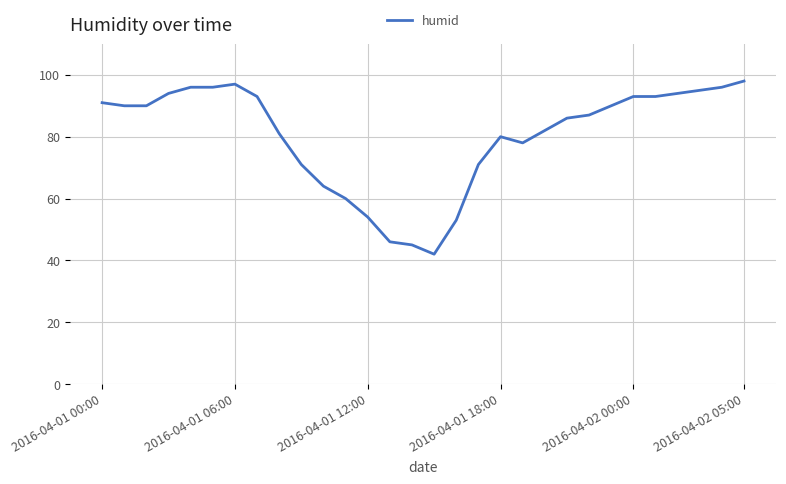

What is the difference between the maximum and minimum values?

56